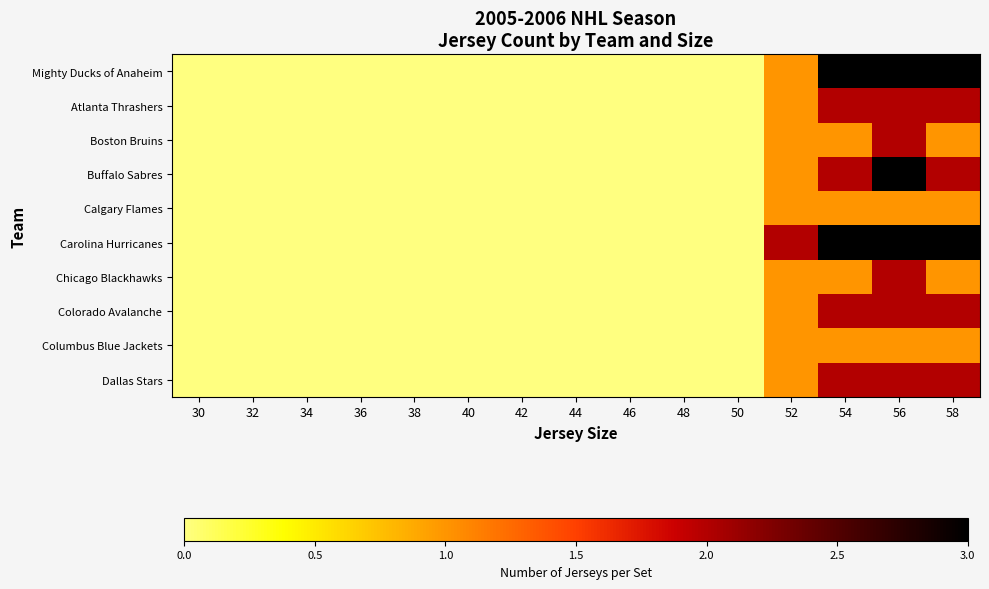

Reading left to right, extract all data points from this chart.

Mighty Ducks of Anaheim: 30=0	32=0	34=0	36=0	38=0	40=0	42=0	44=0	46=0	48=0	50=0	52=1	54=3	56=3	58=3
Atlanta Thrashers: 30=0	32=0	34=0	36=0	38=0	40=0	42=0	44=0	46=0	48=0	50=0	52=1	54=2	56=2	58=2
Boston Bruins: 30=0	32=0	34=0	36=0	38=0	40=0	42=0	44=0	46=0	48=0	50=0	52=1	54=1	56=2	58=1
Buffalo Sabres: 30=0	32=0	34=0	36=0	38=0	40=0	42=0	44=0	46=0	48=0	50=0	52=1	54=2	56=3	58=2
Calgary Flames: 30=0	32=0	34=0	36=0	38=0	40=0	42=0	44=0	46=0	48=0	50=0	52=1	54=1	56=1	58=1
Carolina Hurricanes: 30=0	32=0	34=0	36=0	38=0	40=0	42=0	44=0	46=0	48=0	50=0	52=2	54=3	56=3	58=3
Chicago Blackhawks: 30=0	32=0	34=0	36=0	38=0	40=0	42=0	44=0	46=0	48=0	50=0	52=1	54=1	56=2	58=1
Colorado Avalanche: 30=0	32=0	34=0	36=0	38=0	40=0	42=0	44=0	46=0	48=0	50=0	52=1	54=2	56=2	58=2
Columbus Blue Jackets: 30=0	32=0	34=0	36=0	38=0	40=0	42=0	44=0	46=0	48=0	50=0	52=1	54=1	56=1	58=1
Dallas Stars: 30=0	32=0	34=0	36=0	38=0	40=0	42=0	44=0	46=0	48=0	50=0	52=1	54=2	56=2	58=2